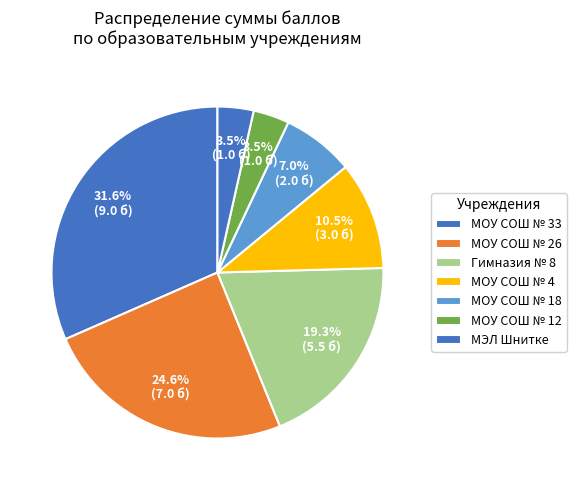

What percentage do МОУ СОШ № 26 and МЭЛ Шнитке together represent?

28.1%